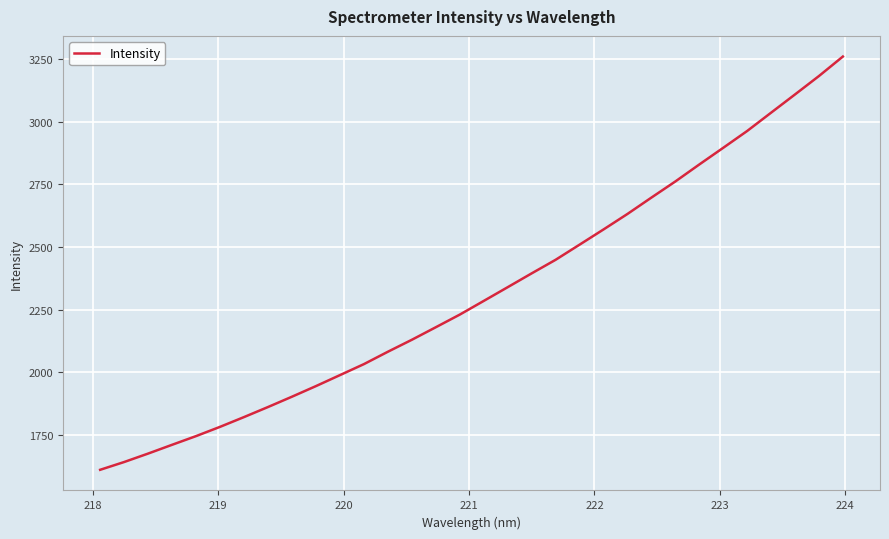

Reading left to right, transcribe all the data shown in this chart.

1610.8	1641.8	1675.6	1710.6	1745.4	1782.3	1821.3	1861.4	1902.7	1945.0	1988.8	2032.7	2082.1	2129.9	2180.0	2230.4	2285.0	2339.8	2395.0	2449.2	2509.6	2570.3	2632.2	2697.5	2761.9	2829.7	2896.3	2963.4	3036.5	3109.4	3182.8	3260.7